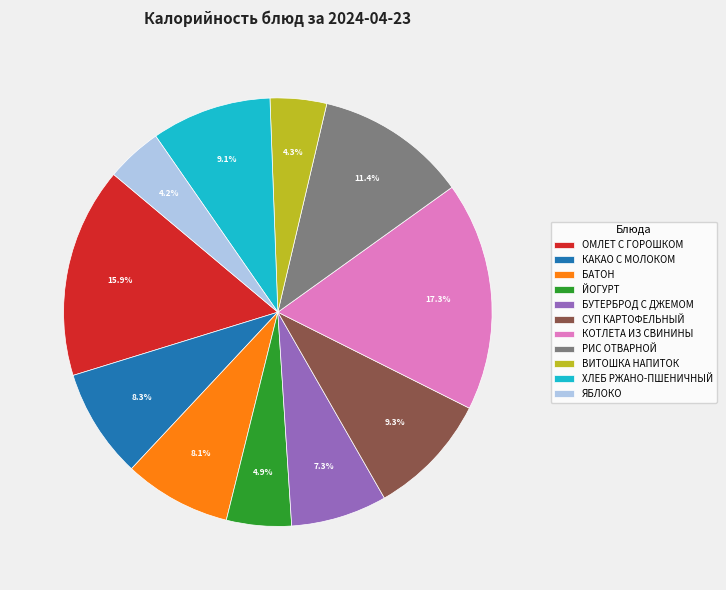

How many segments does this pie chart have?

11